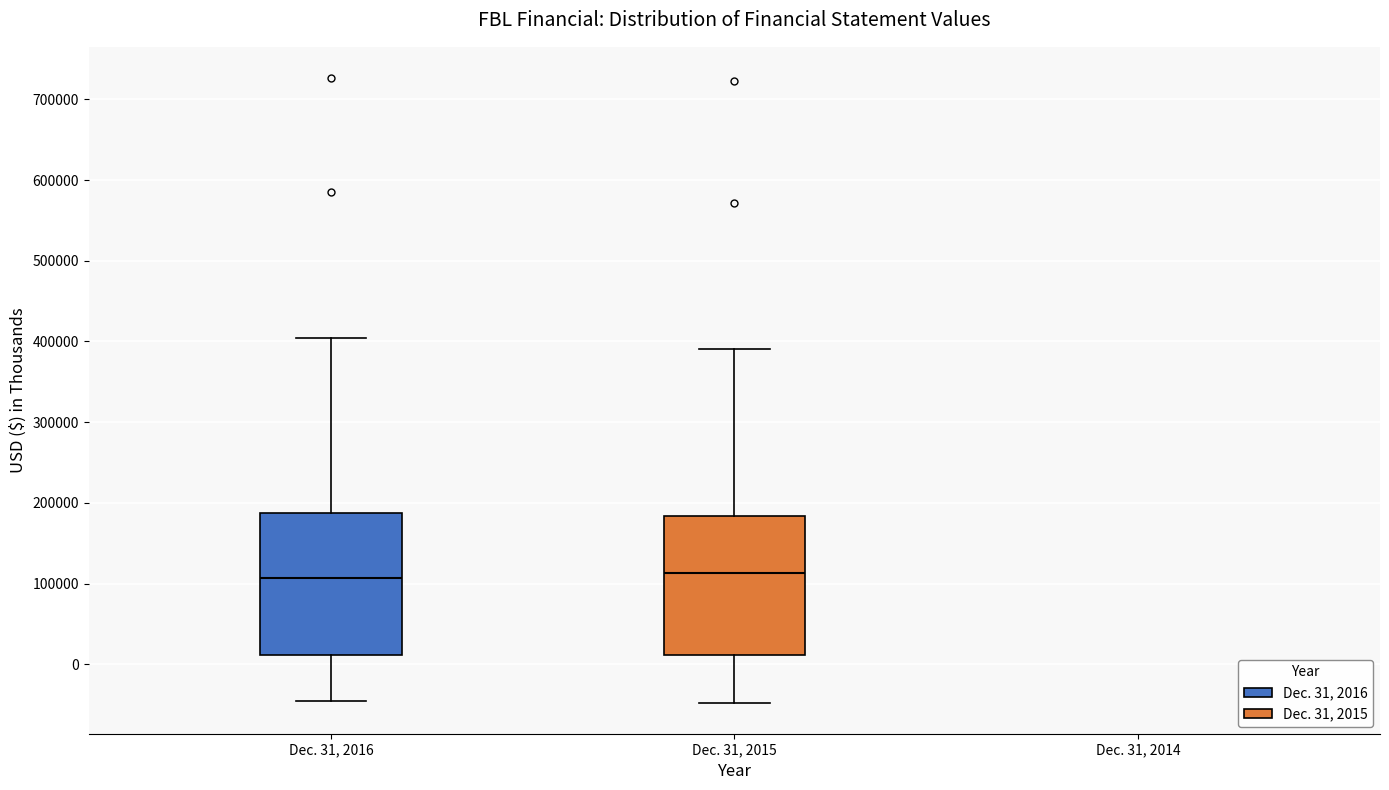

Where does the upper whisker of the box for Dec. 31, 2015 end on the y-axis? The values are not printed on the chart, so give them approximately, as read against the axis.

390000